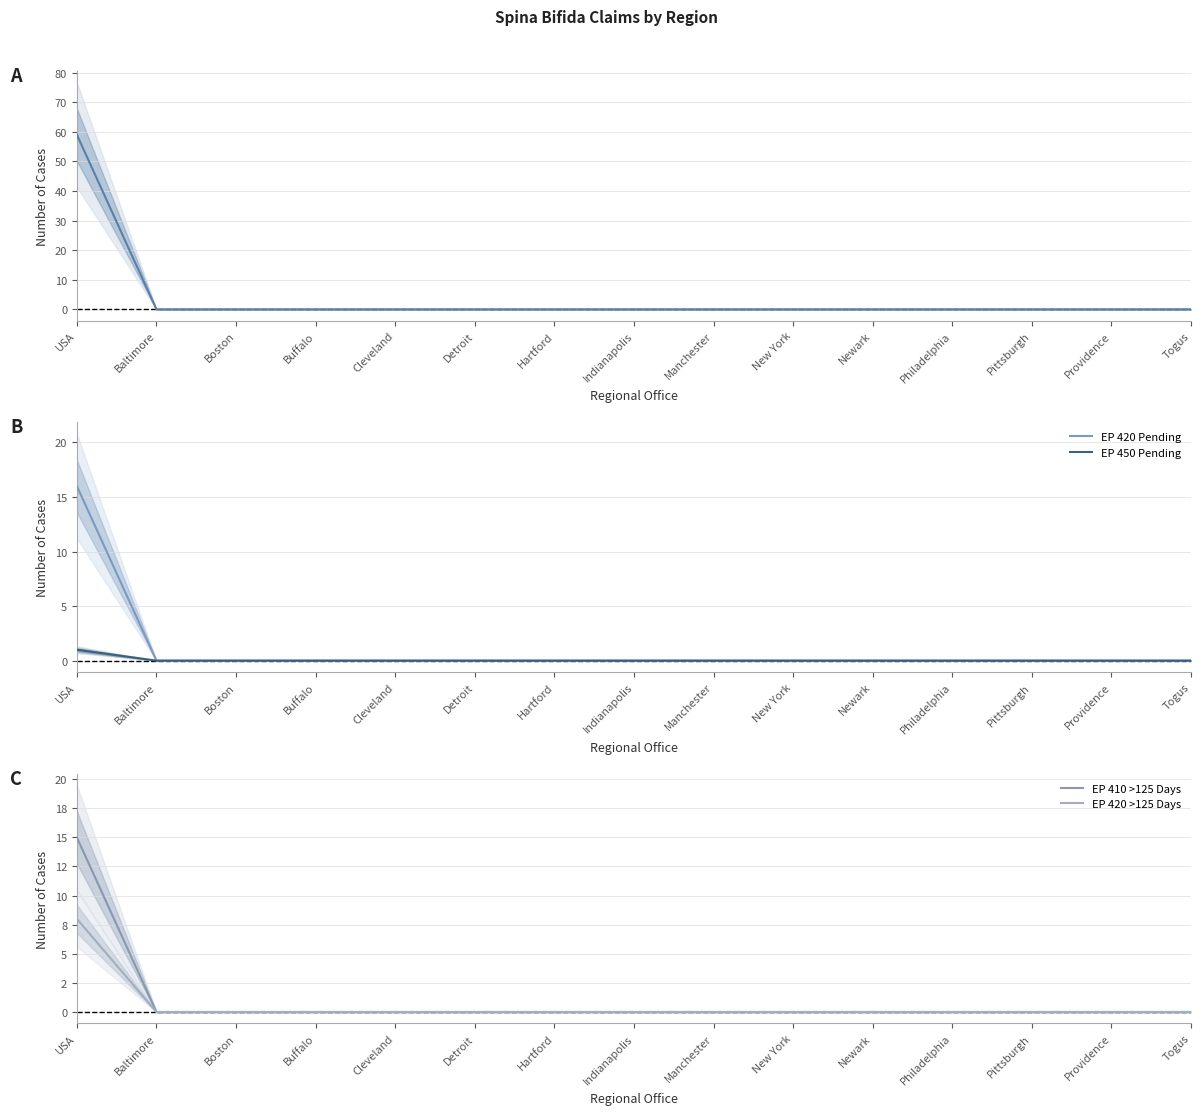

True or false: EP 420 >125 Days has more than 1 interior local peaks.

False